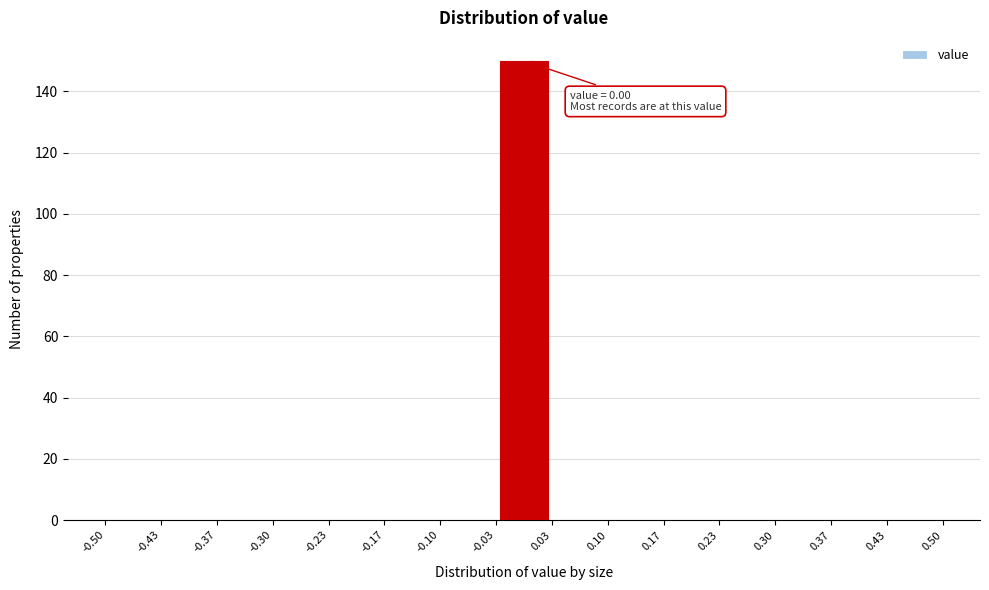

Which range on the x-axis has the tallest bar?

-0.03 to 0.03